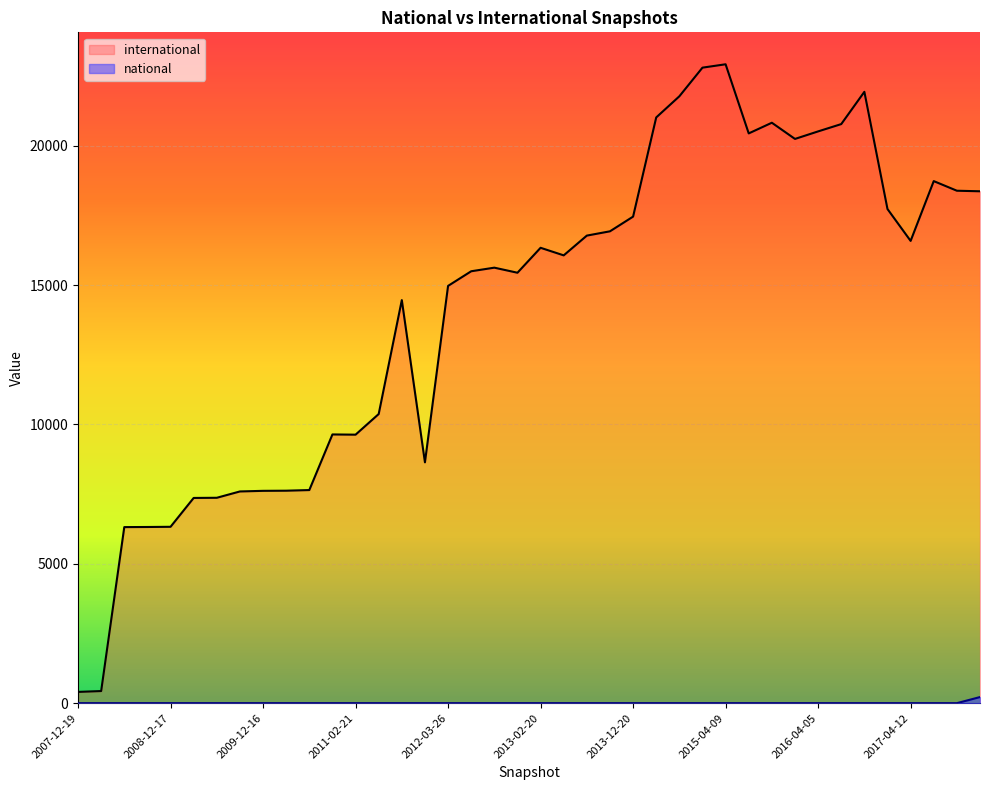

What is the label of the 20th point from the left?

2012-12-11